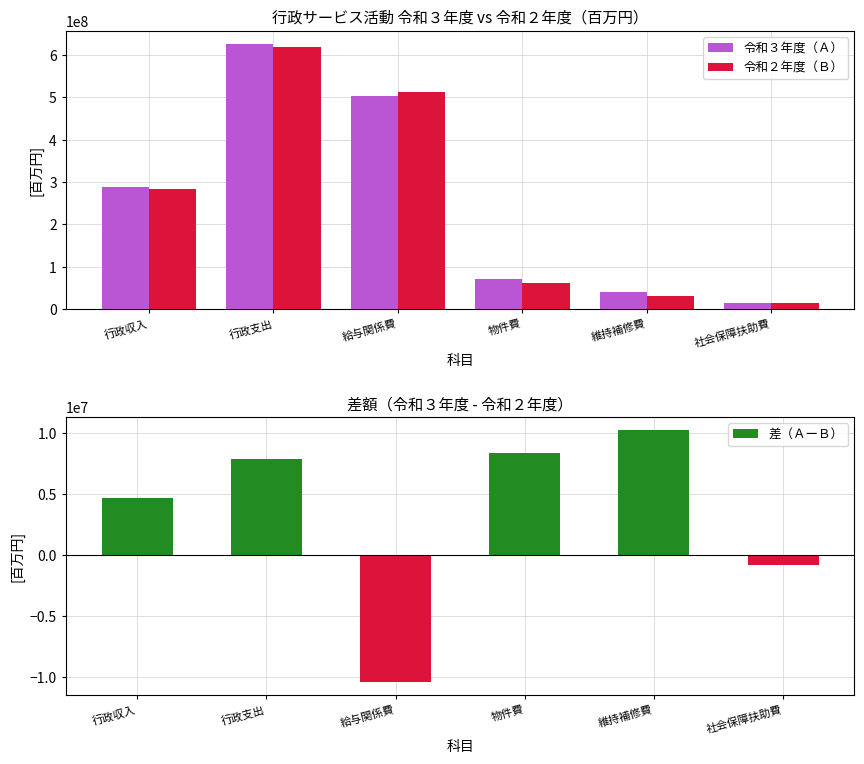

Where is 差（ＡーＢ） nearest to the value -57535?

社会保障扶助費